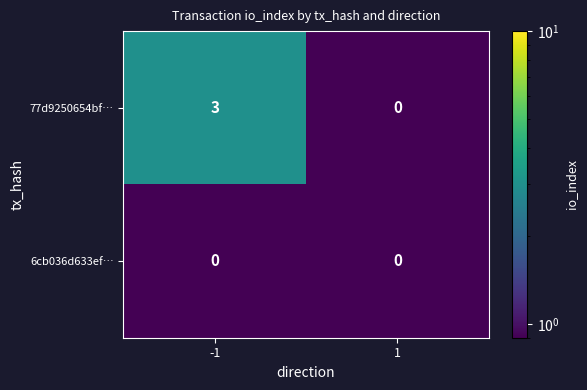

Which series has the largest total across all categories?

77d9250654bf…